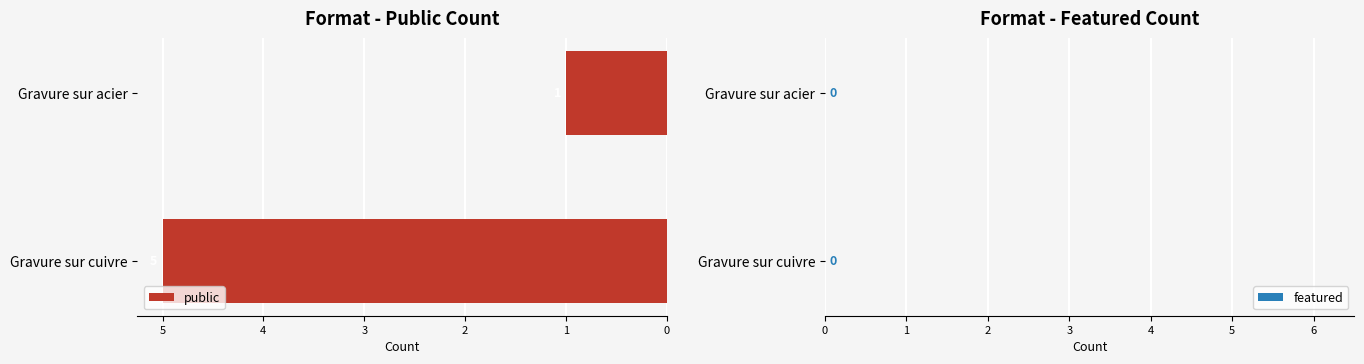

How many bars are there in total?

2